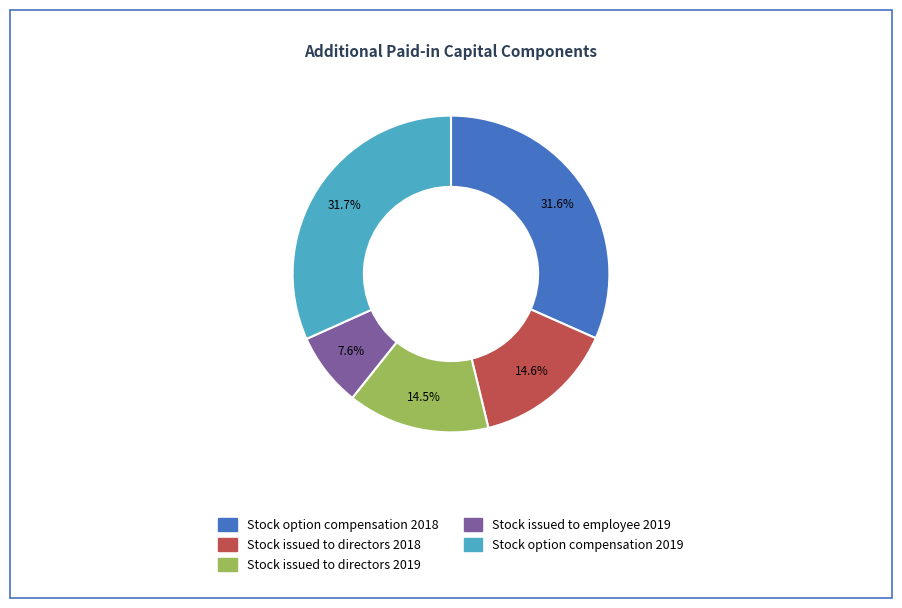

Combined, do Stock issued to employee 2019 and Stock option compensation 2019 account for over 50%?

No